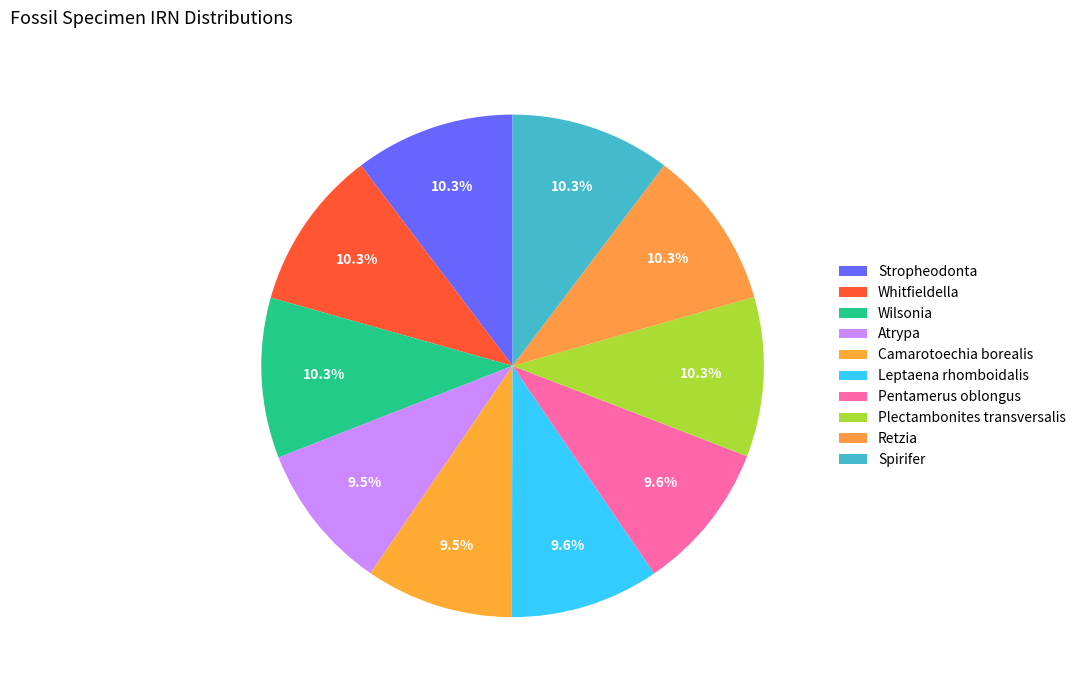

Approximately how many times larger is the value at Whitfieldella compared to Wilsonia?

1.0